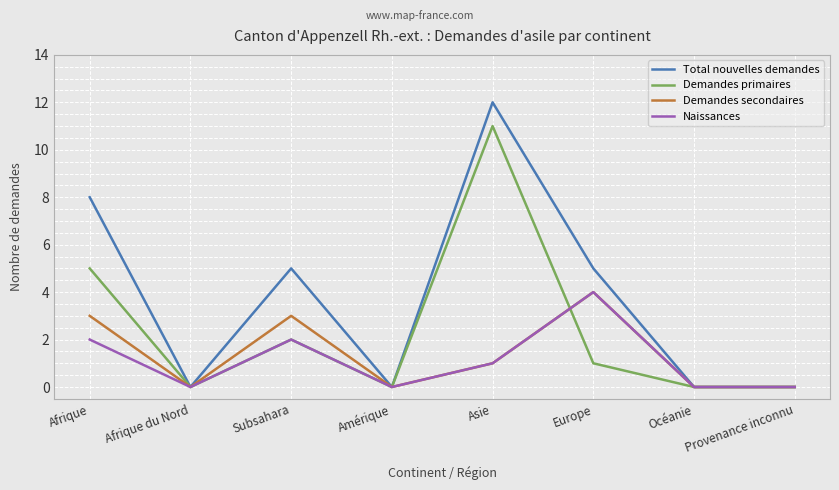

The value of Demandes secondaires at Amérique is 0. True or false?

True